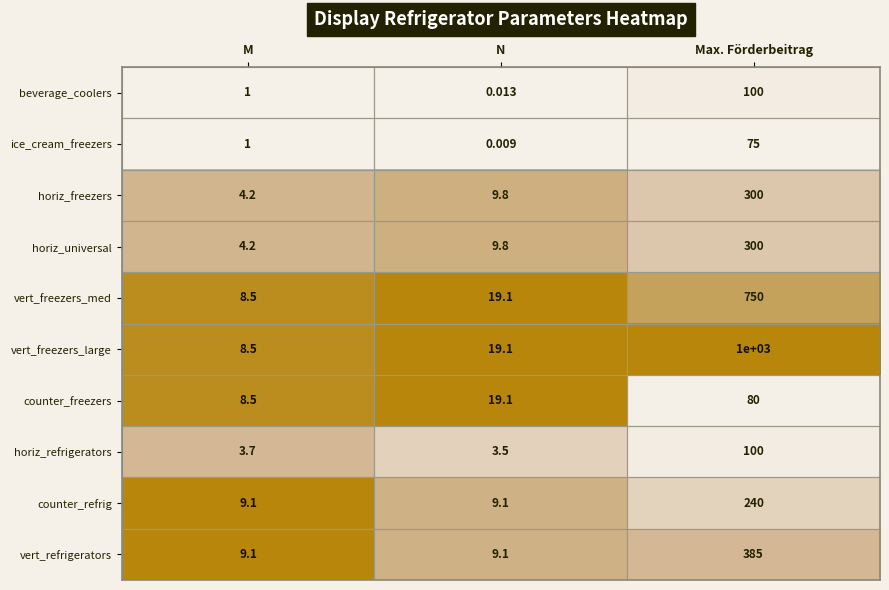

How many data points does each series have?

3